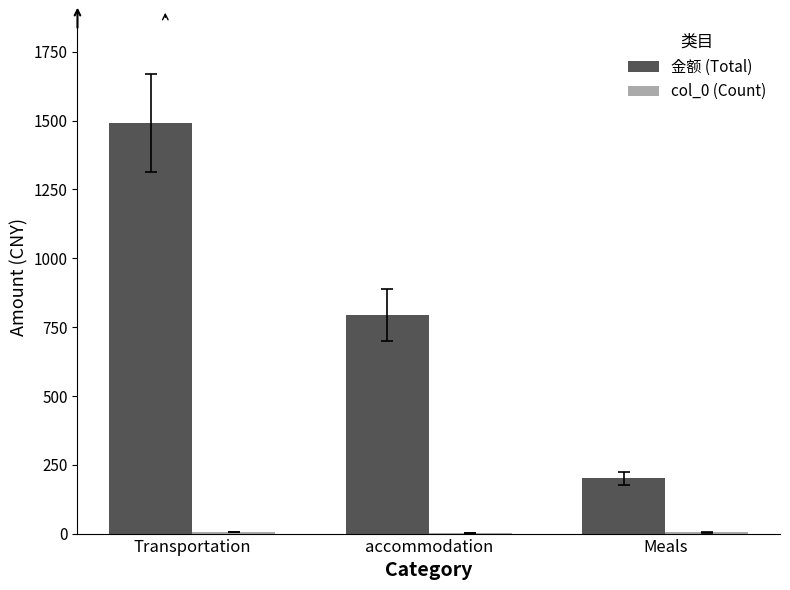

Which series has the largest total across all categories?

金额 (Total)